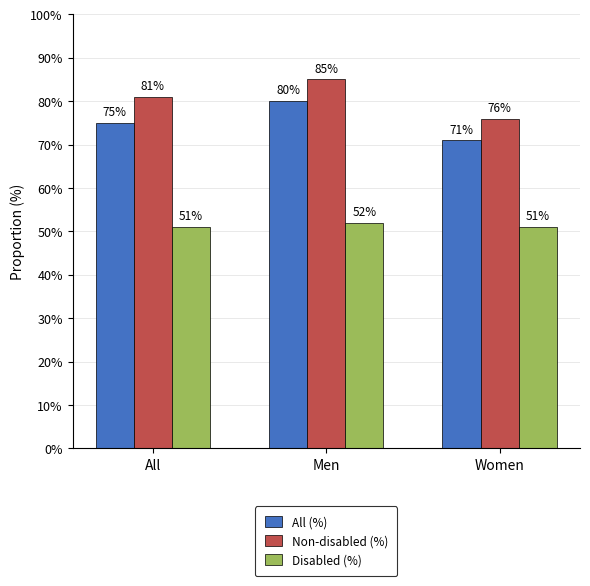

True or false: Non-disabled (%) has a value of 108 at Women.

False